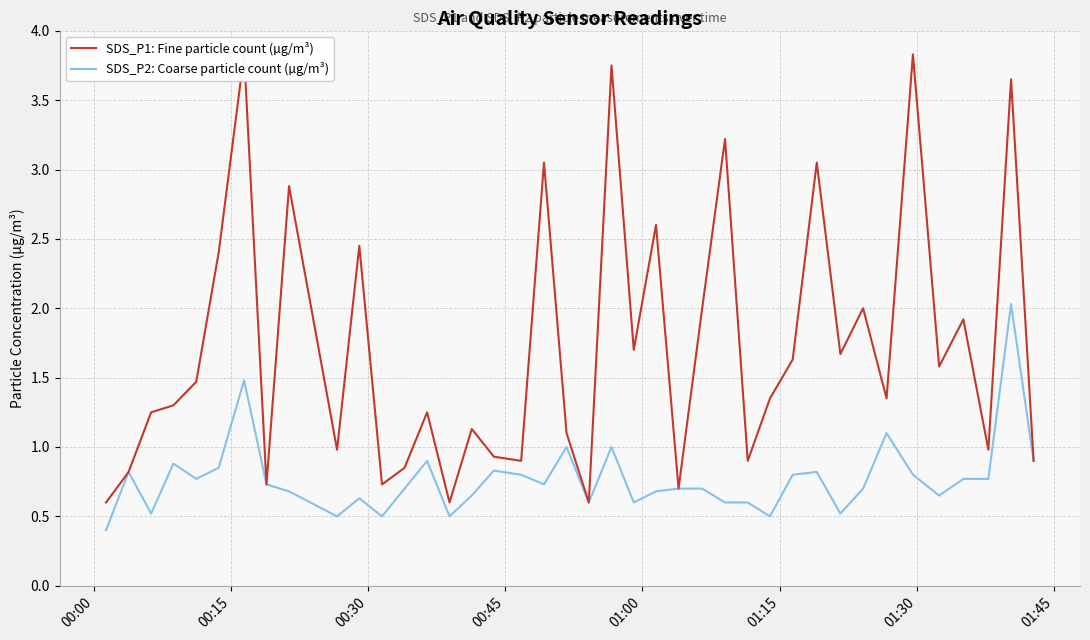

What is the minimum value for SDS_P2: Coarse particle count (µg/m³)?

0.4